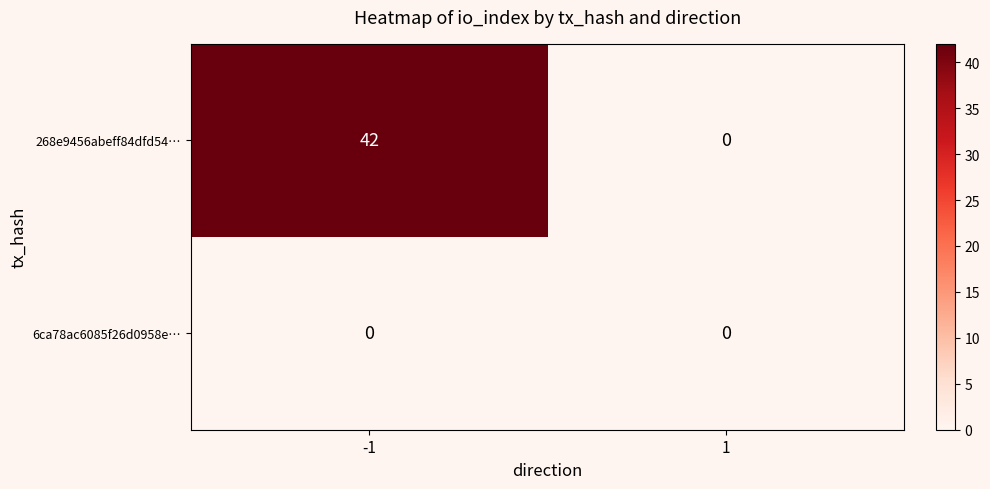

Reading left to right, transcribe all the data shown in this chart.

268e9456abeff84dfd54…: 42	0
6ca78ac6085f26d0958e…: 0	0